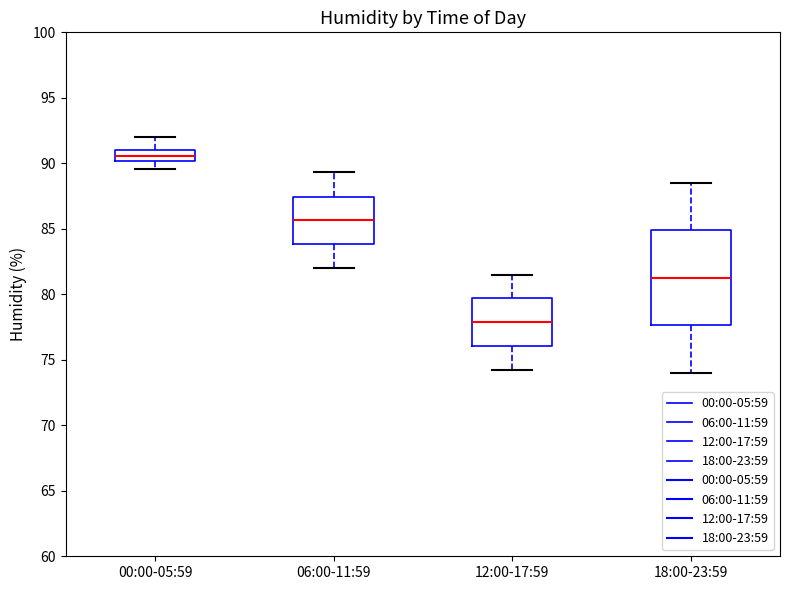

Which box's median line is the highest?

00:00-05:59